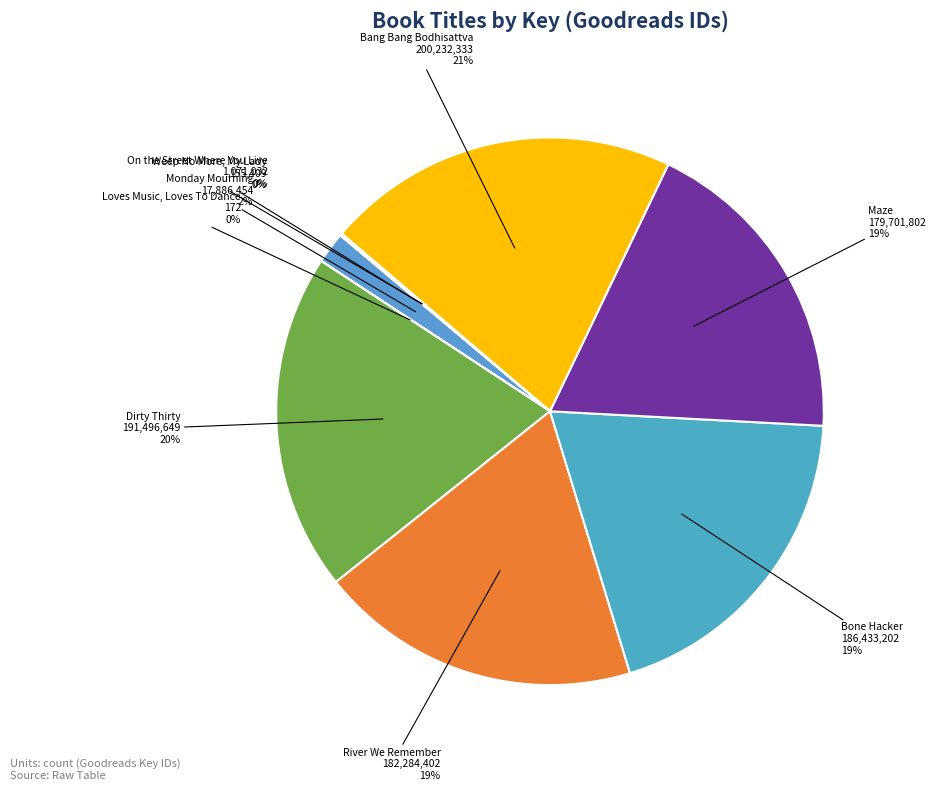

Which category has the biggest portion of the pie?

Bang Bang Bodhisattva